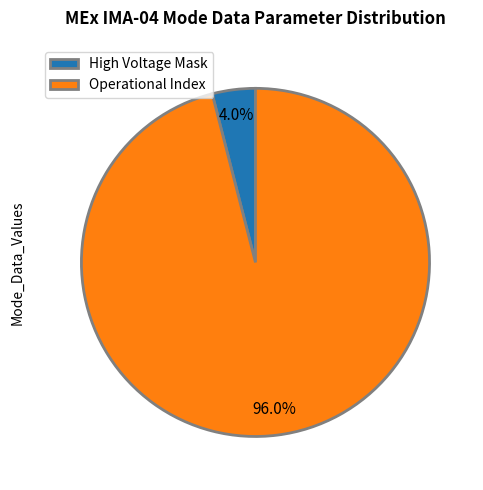

Which slice represents more than half of the pie?

Operational Index